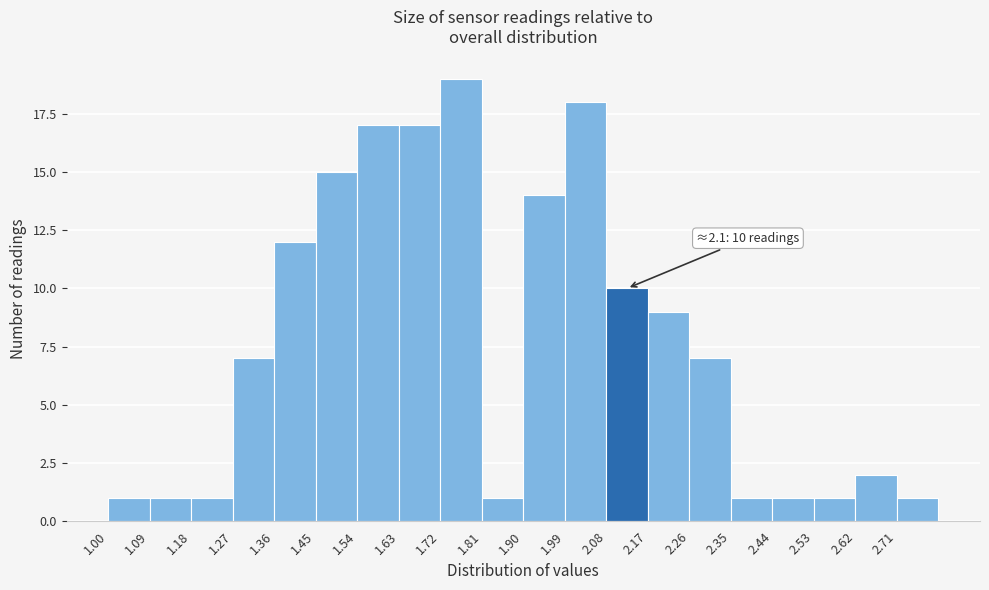

Over which range of the x-axis is the bar tallest?

1.72 to 1.81